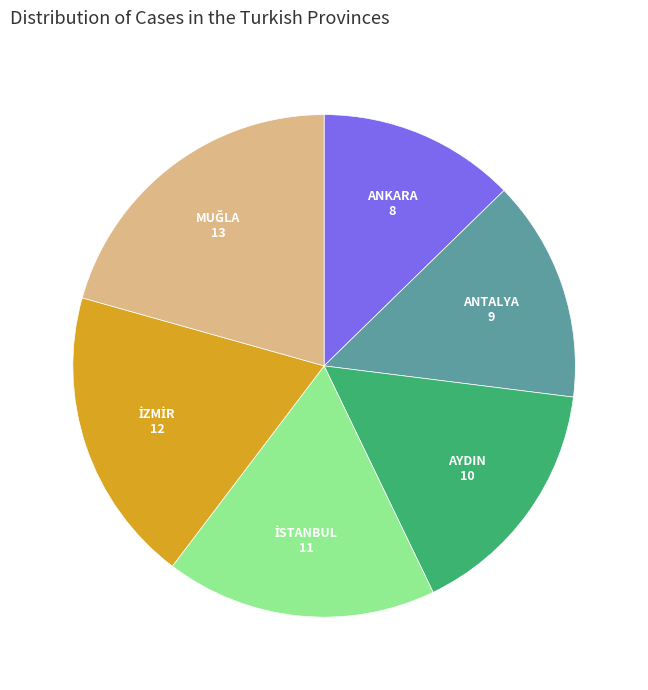

Is ANTALYA the majority of the pie?

No